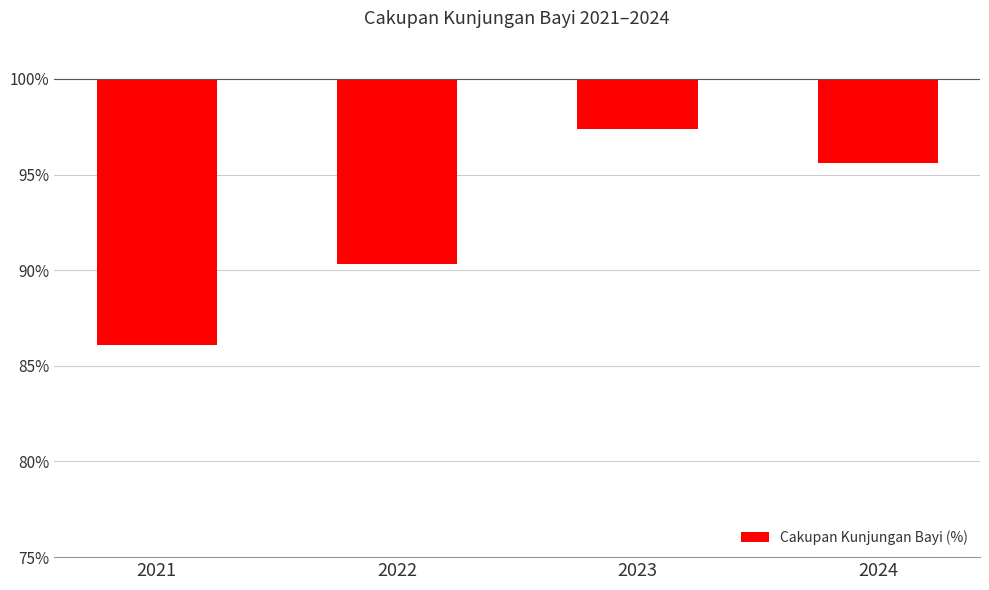

Is it true that the value at 2023 is -0.6?

False